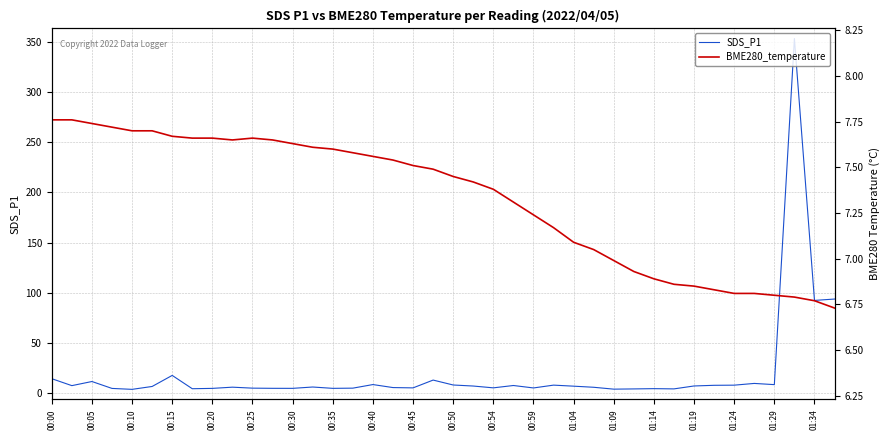

What is the maximum value for SDS_P1?

353.0